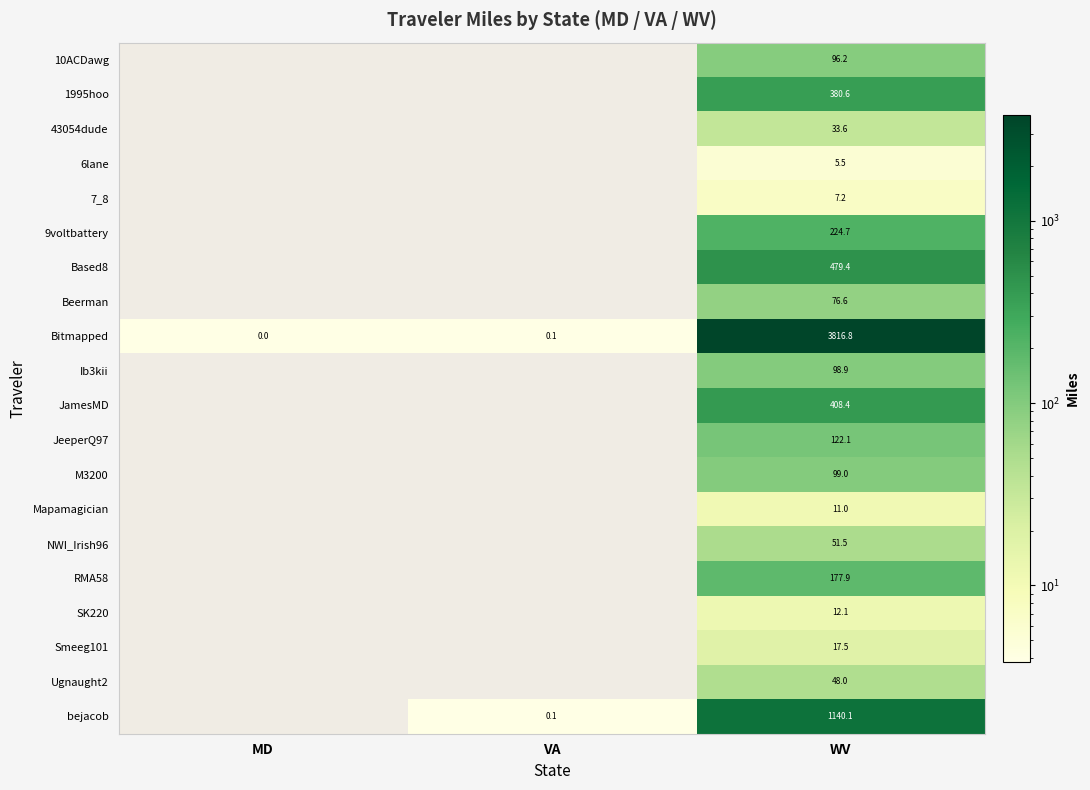

The value of Bitmapped at MD is 0.0. True or false?

True